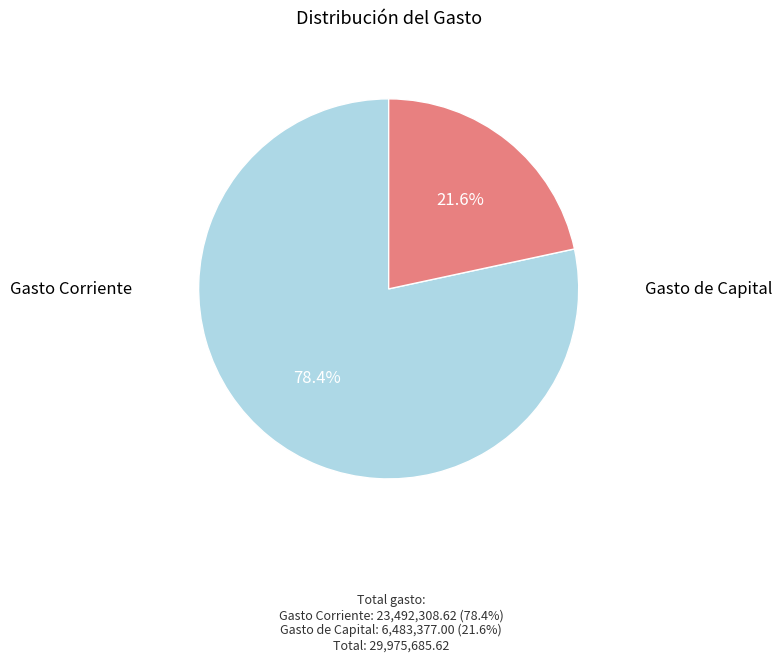

Does any single category account for the majority?

Yes